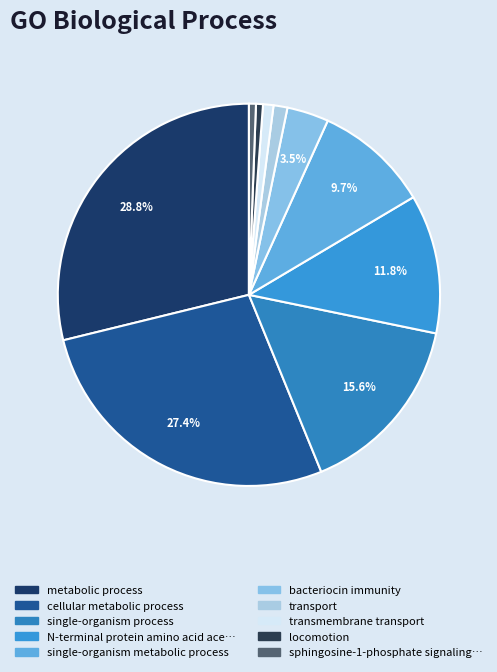

What is the smallest slice in the pie chart?

locomotion